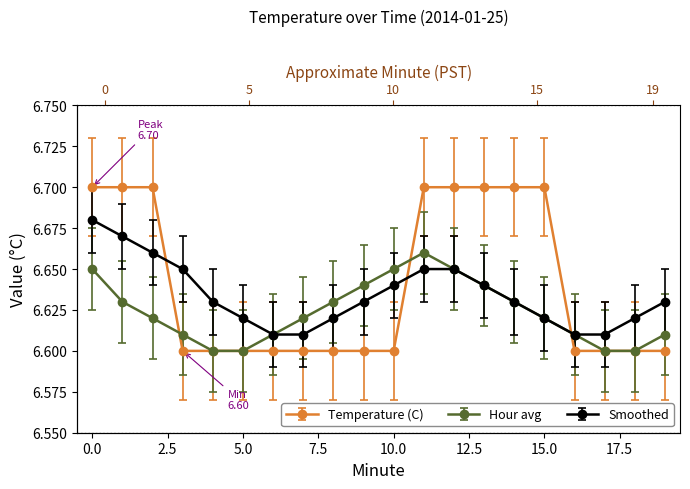

Rank the series by their average value, from highest to lowest.

Temperature (C), Smoothed, Hour avg